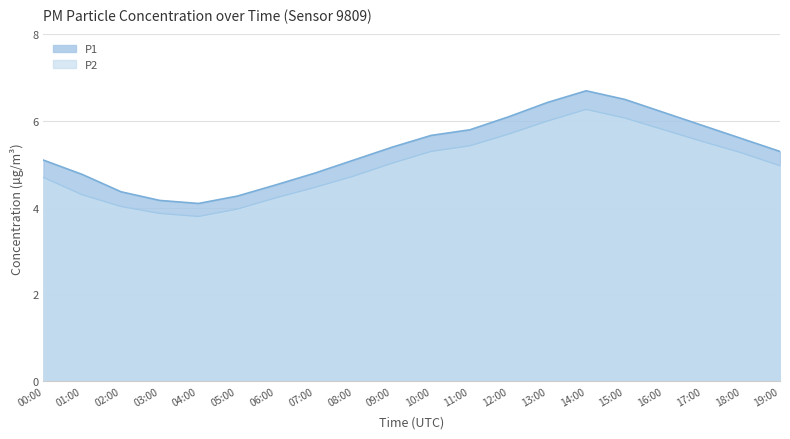

True or false: P1 and P2 cross at least once.

False